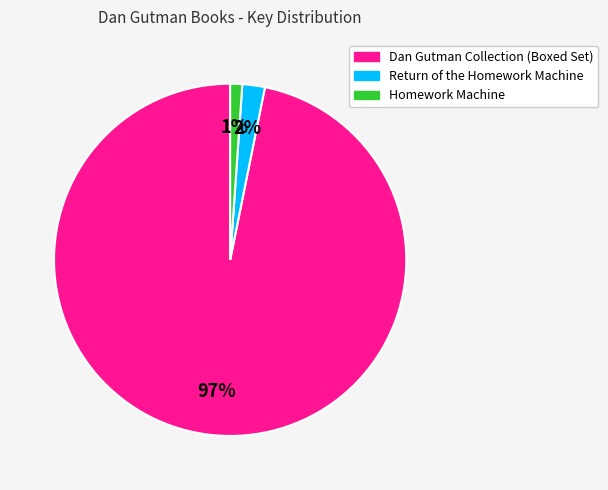

The Return of the Homework Machine slice represents 13% of the pie. True or false?

False